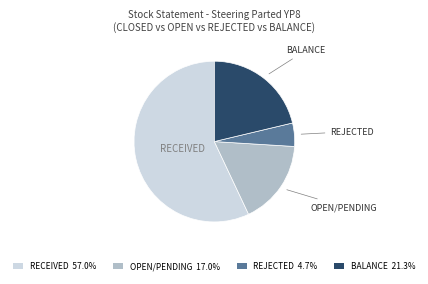

What is the majority slice?

RECEIVED